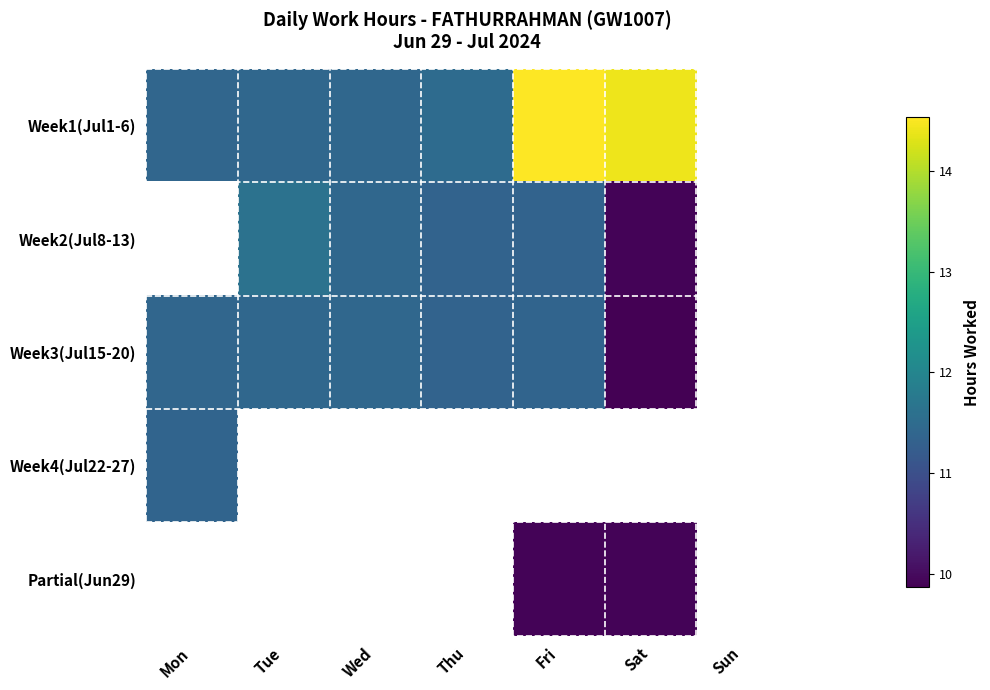

Which series has the largest total across all categories?

Week1(Jul1-6)